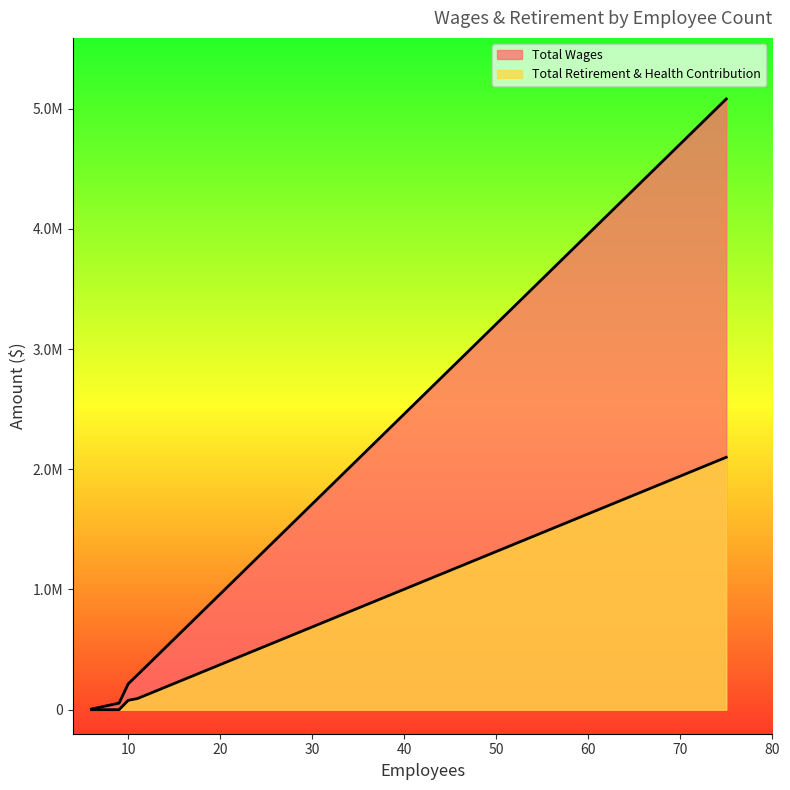

Rank the series at 11 from lowest to highest value.

Total Retirement & Health Contribution, Total Wages